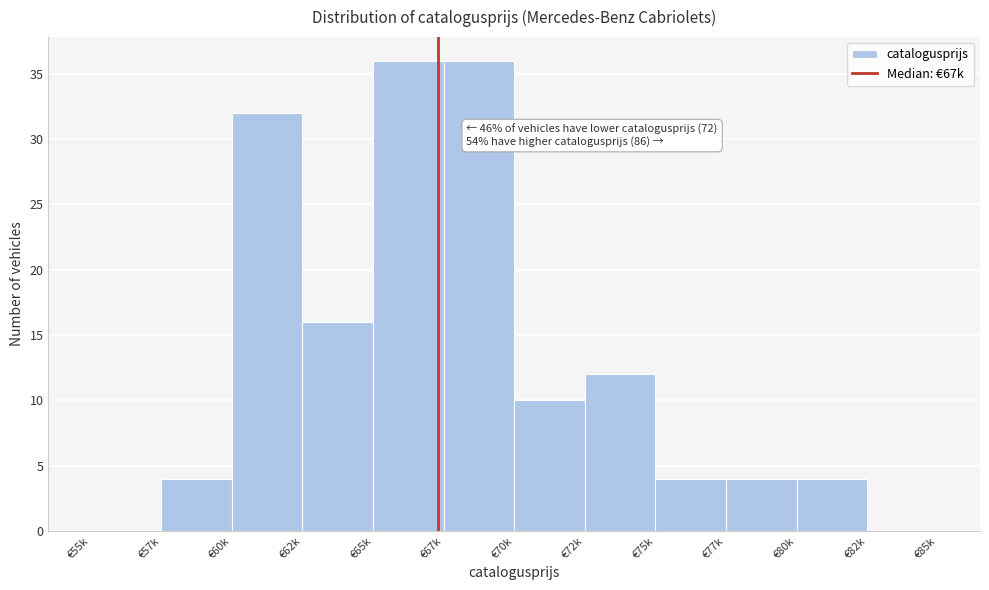

Reading left to right, what are all the values shown in this chart?

€55k=0	€57k=4	€60k=32	€62k=16	€65k=36	€67k=36	€70k=10	€72k=12	€75k=4	€77k=4	€80k=4	€82k=0